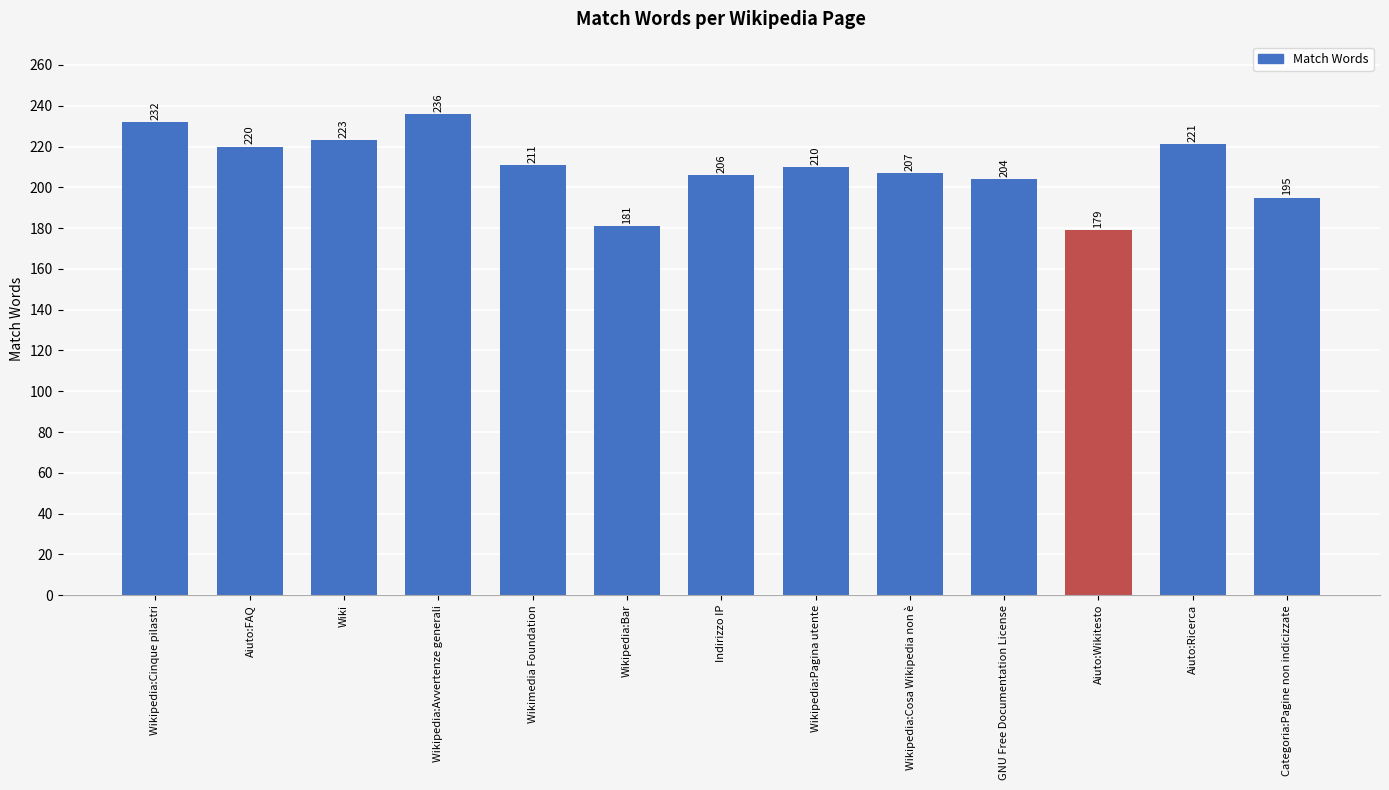

What is the change in value from Wikimedia Foundation to Aiuto:Ricerca?

+10